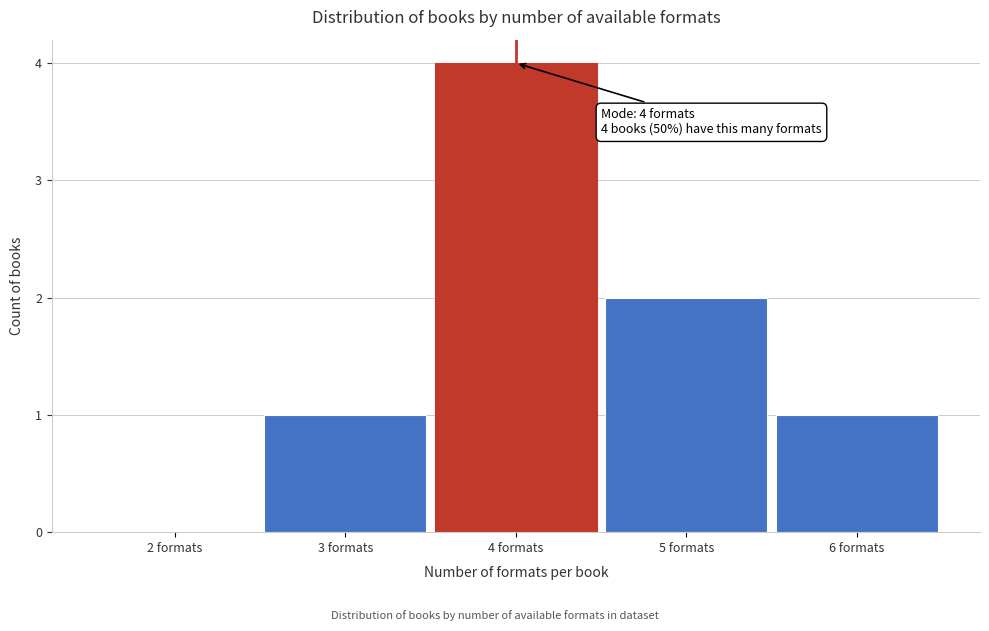

Reading right to left, extract all data points from this chart.

6 formats=1	5 formats=2	4 formats=4	3 formats=1	2 formats=0